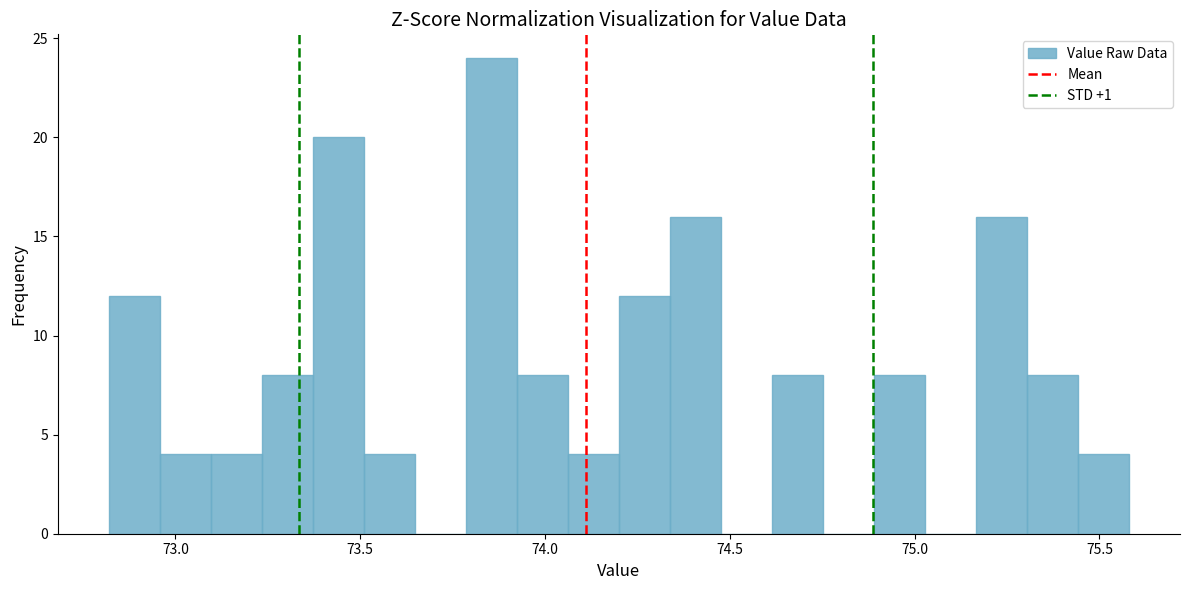

Around what value on the x-axis is the tallest bar? Give the approximate position of its centre, as read against the axis.

73.85